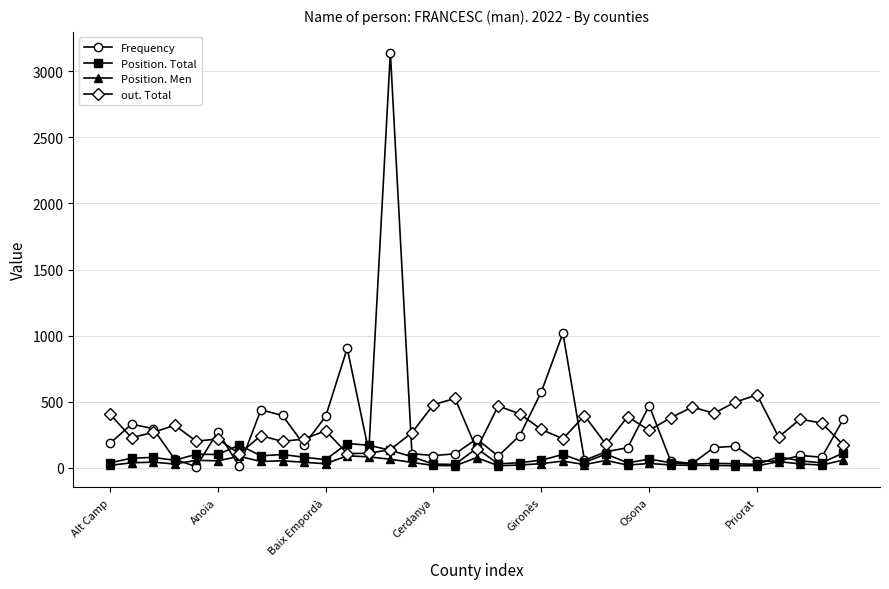

What is the maximum value shown in the chart?

3141